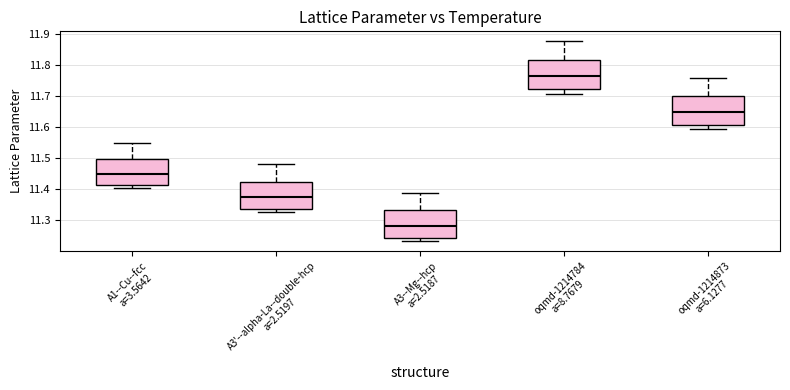

Where is the upper edge of the box for A3'--alpha-La--double-hcp a=2.5197 on the y-axis? The values are not printed on the chart, so give them approximately, as read against the axis.

11.43